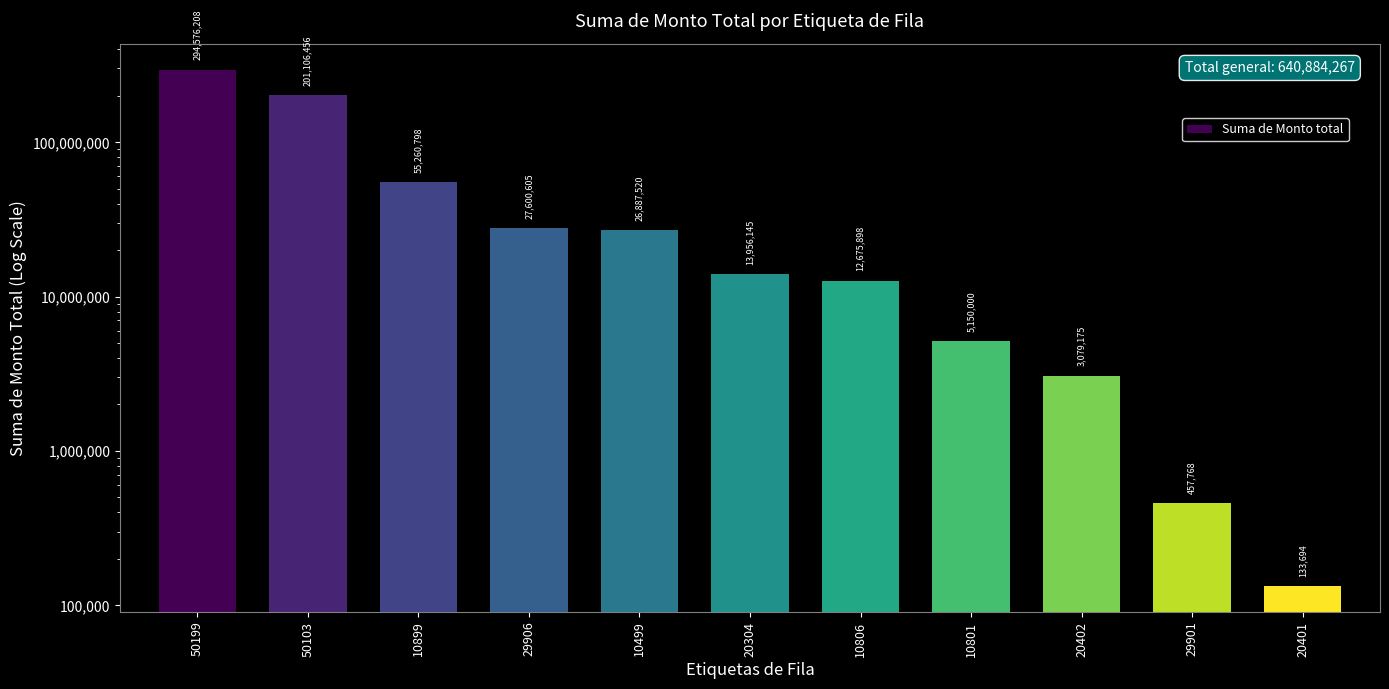

Which category has the highest value across all series?

50199